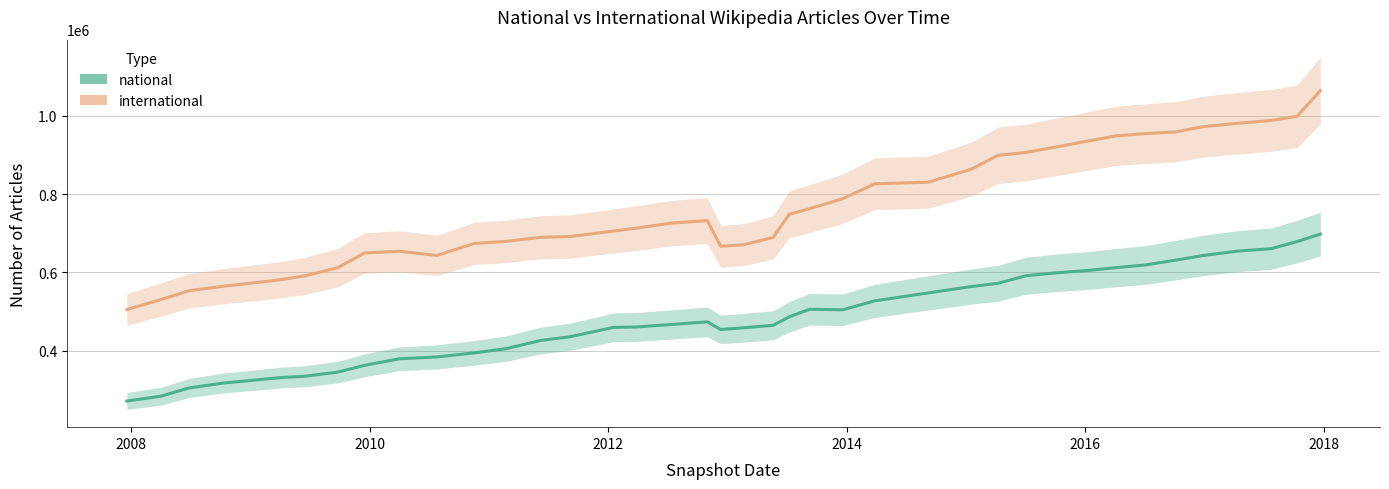

Reading left to right, what are all the values shown in this chart?

national_line: 271310	283755	304783	317386	322606	331448	334667	345267	362403	379195	383993	394281	404911	426224	435279	459444	460415	466804	473593	454045	458496	464840	486473	505735	504420	527140	547483	563879	571909	591081	598574	604323	611984	618787	631370	642978	654152	660411	678527	697689
international_line: 505064	530400	553158	564558	570755	581452	591198	611964	649455	653764	643242	673910	678860	689652	691228	705536	712696	725753	732075	666615	670565	689236	748213	762749	788134	826107	830188	863789	898740	906044	919561	934371	948486	954332	958919	971917	980576	987823	998717	1064071